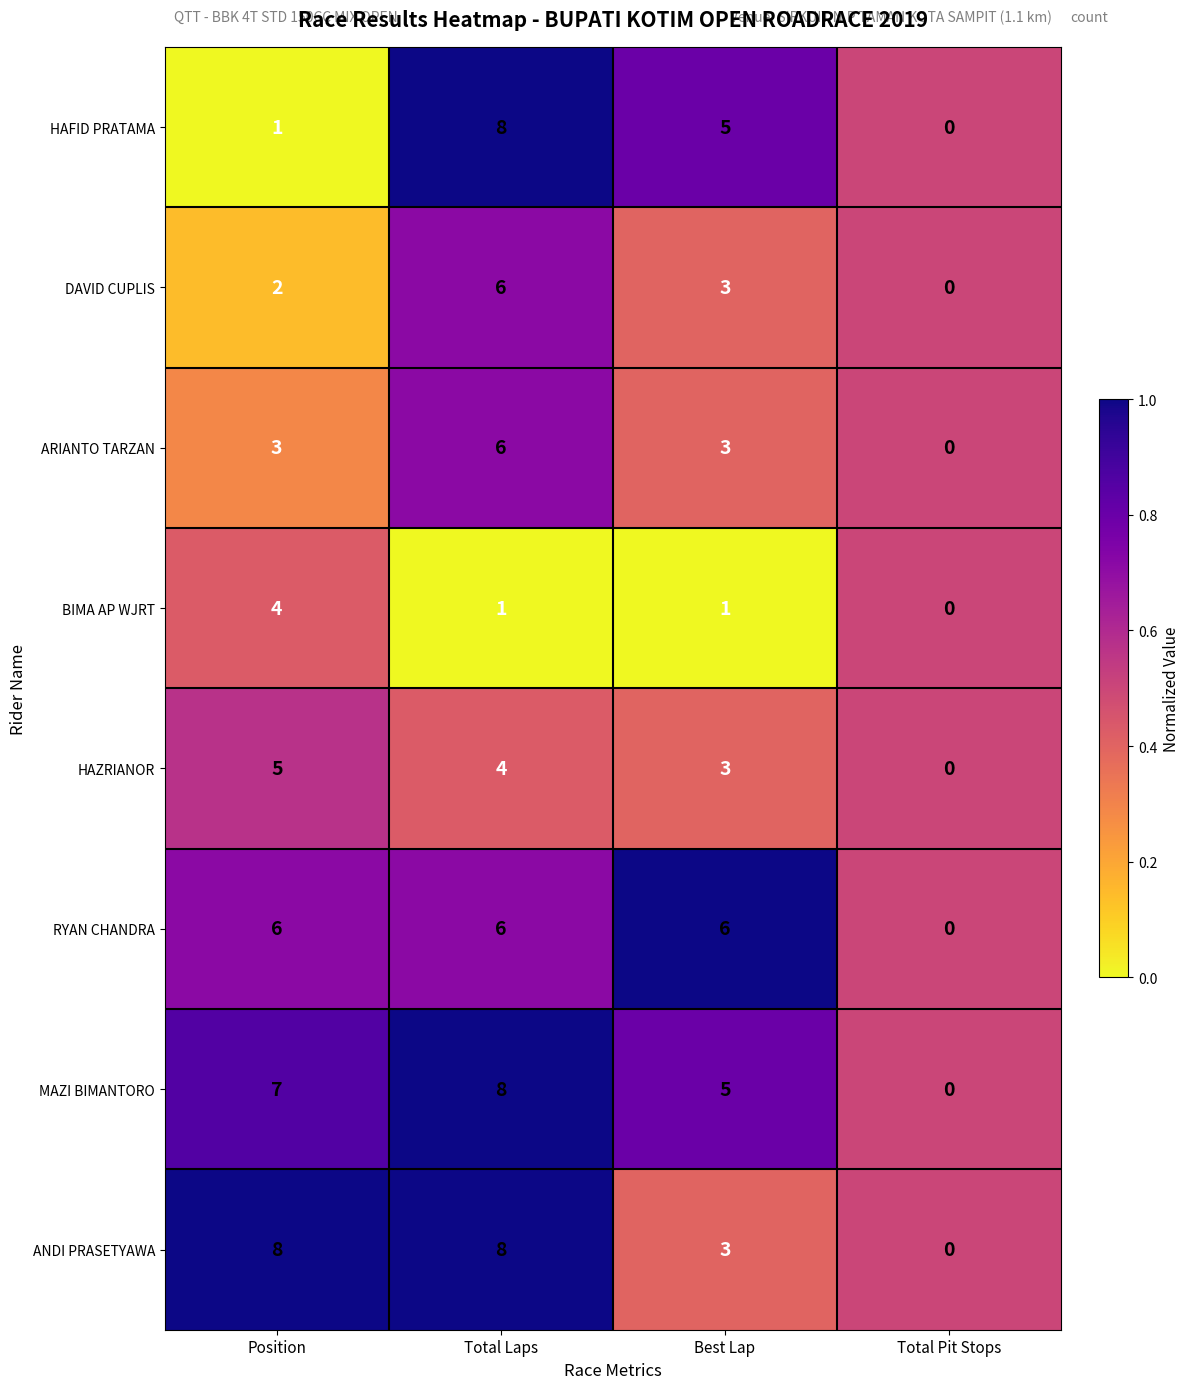

What is the sum of the ARIANTO TARZAN values at Position and Total Pit Stops?

3